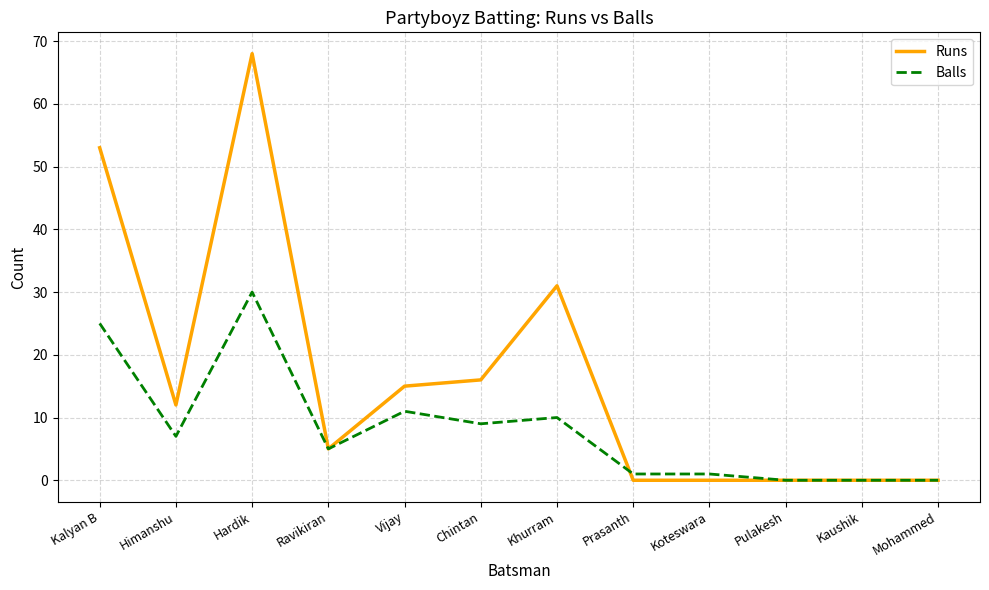

At which category is the sum across all series the highest?

Hardik